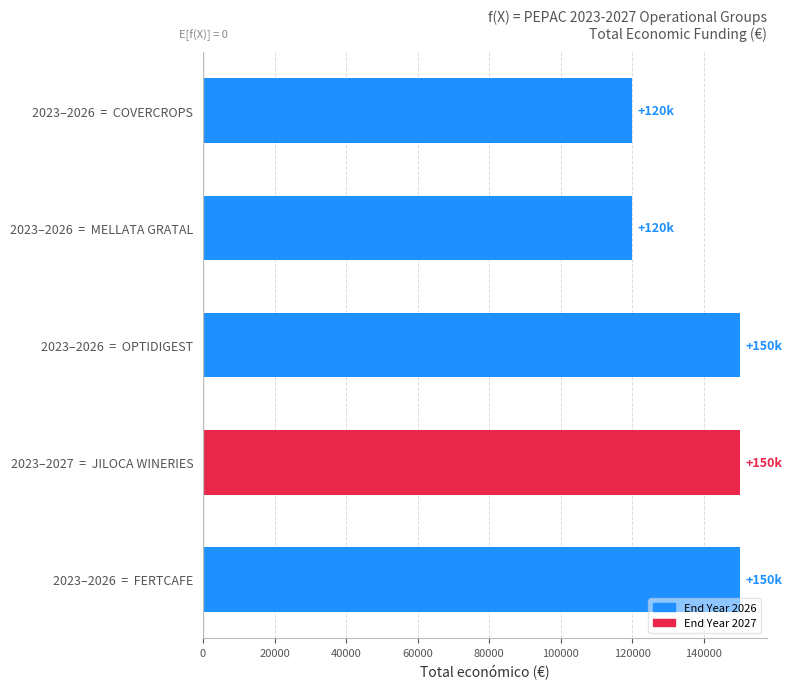

How many bars are there in total?

5